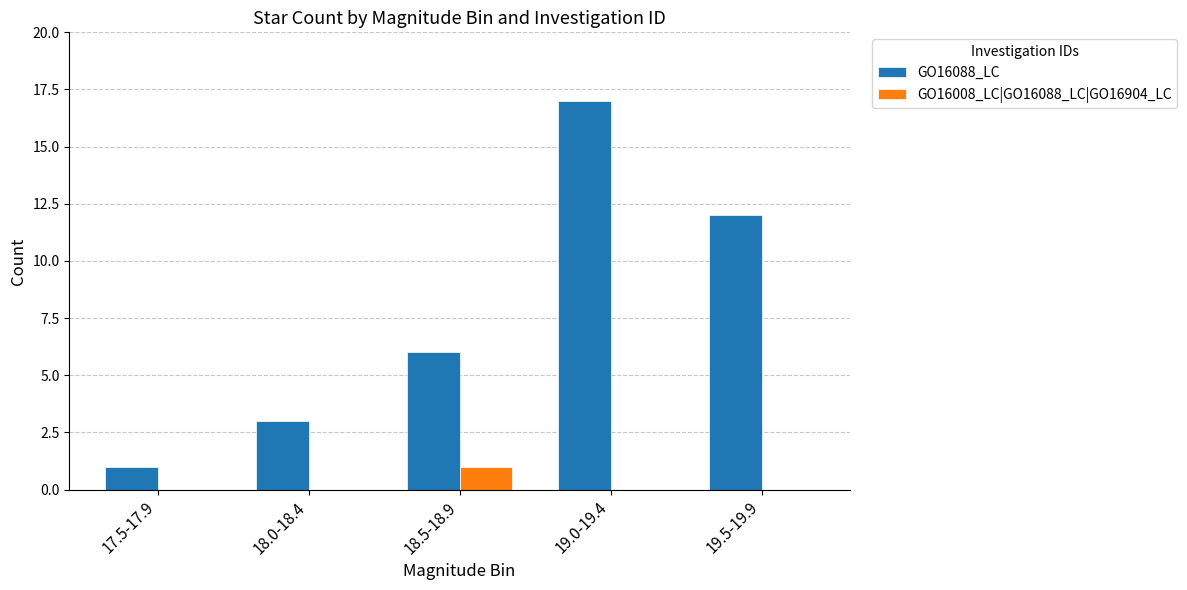

What is the spread (max minus min) of values at 18.5-18.9?

5